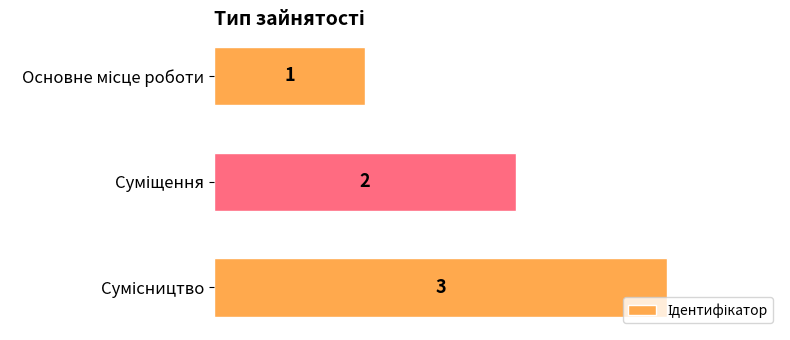

What is the greatest value displayed?

3